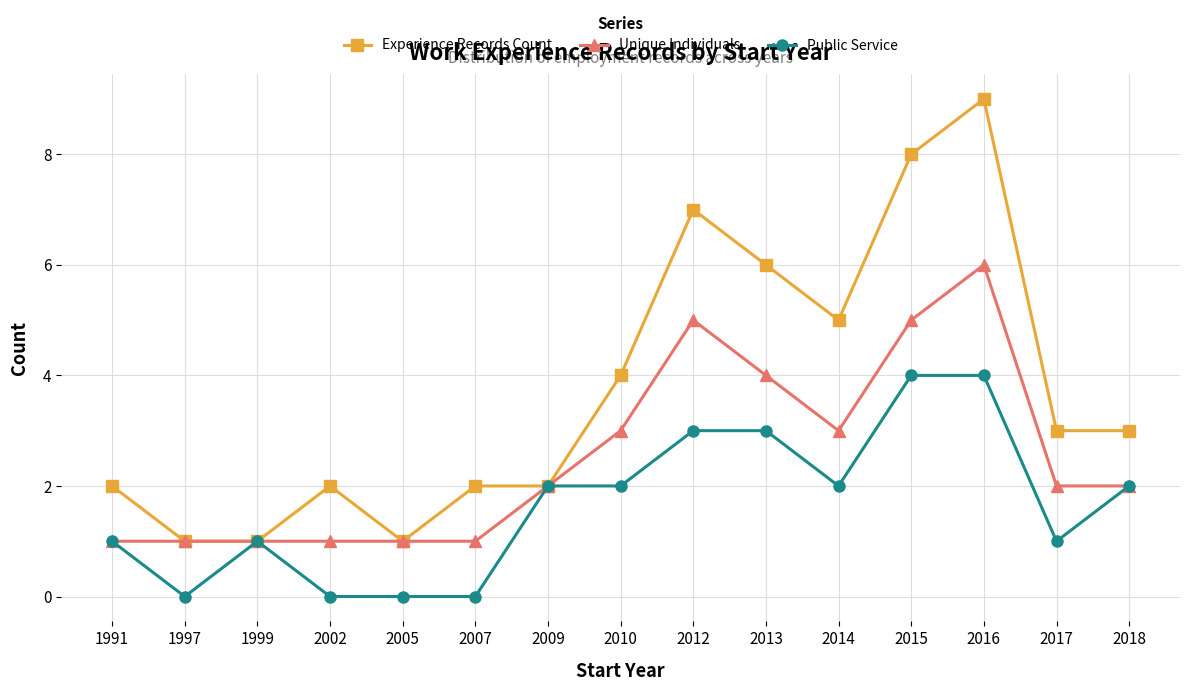

True or false: Unique Individuals has more than 0 points higher than both neighbors.

True